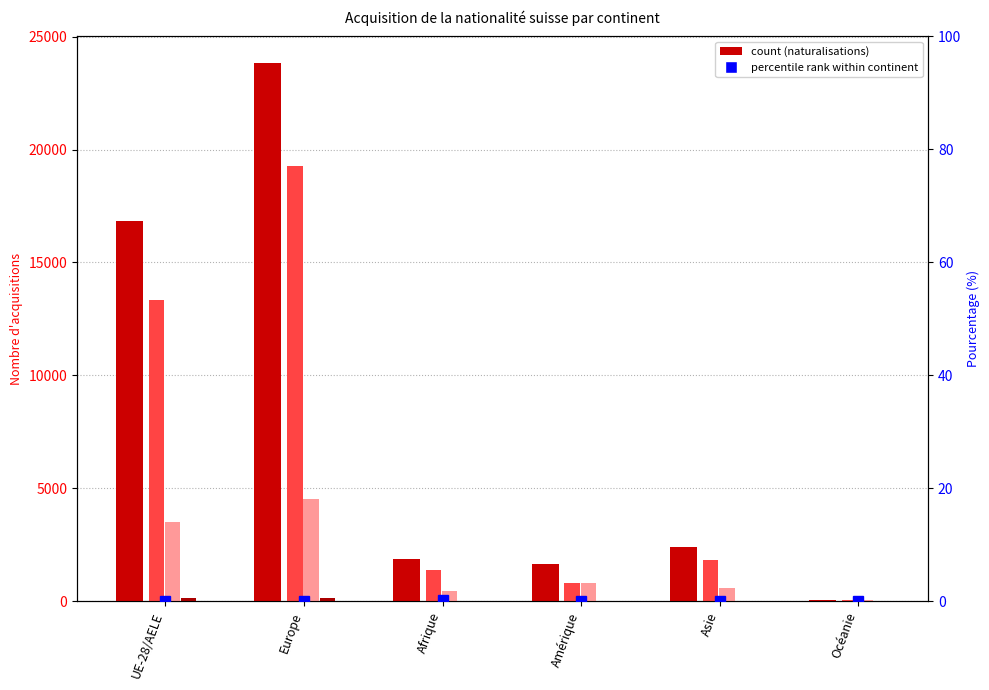

How many bars are there in total?

30